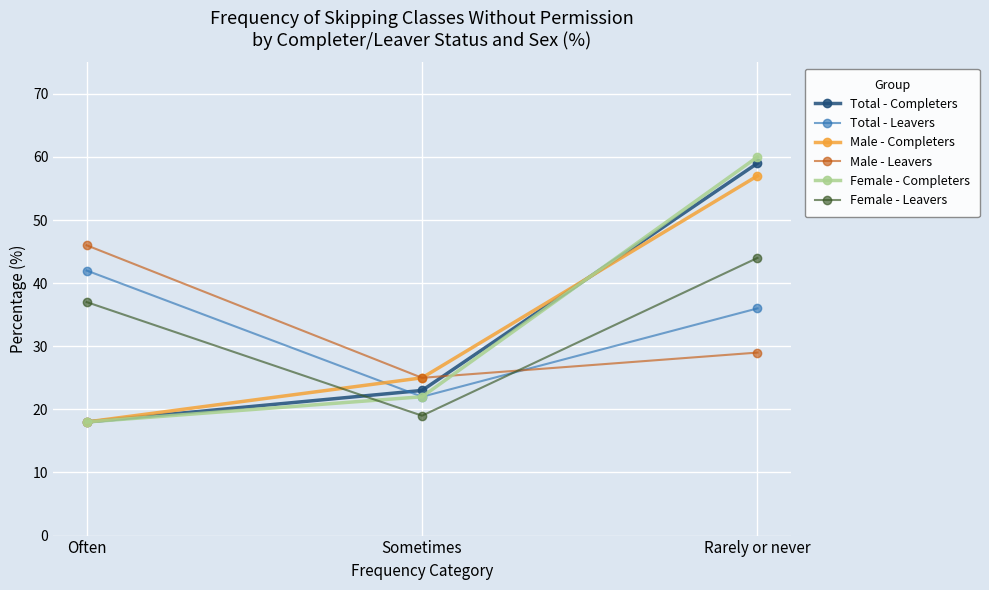

What is the value of the Female - Leavers point at the 1st from the left?

37